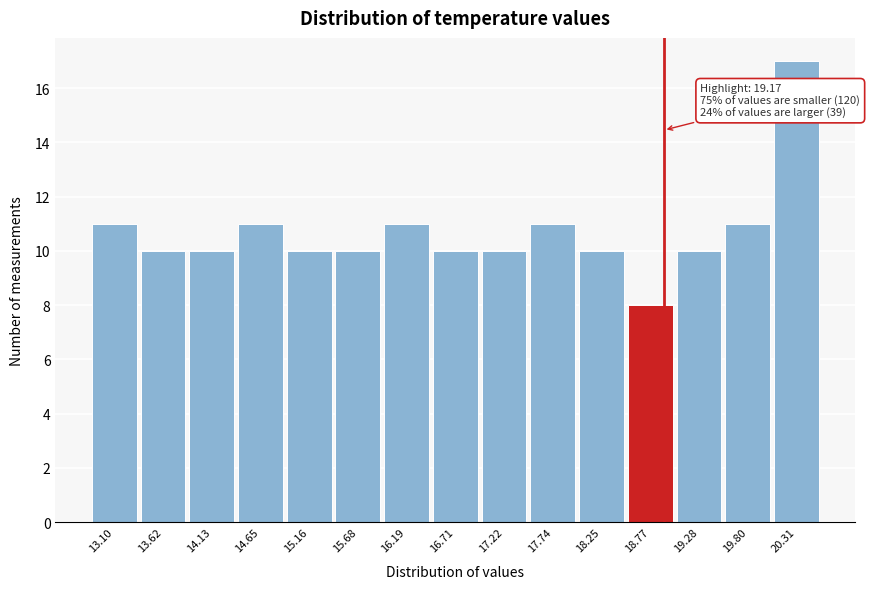

Reading left to right, list all the values displayed in this chart.

13.10=11	13.62=10	14.13=10	14.65=11	15.16=10	15.68=10	16.19=11	16.71=10	17.22=10	17.74=11	18.25=10	18.77=8	19.28=10	19.80=11	20.31=17